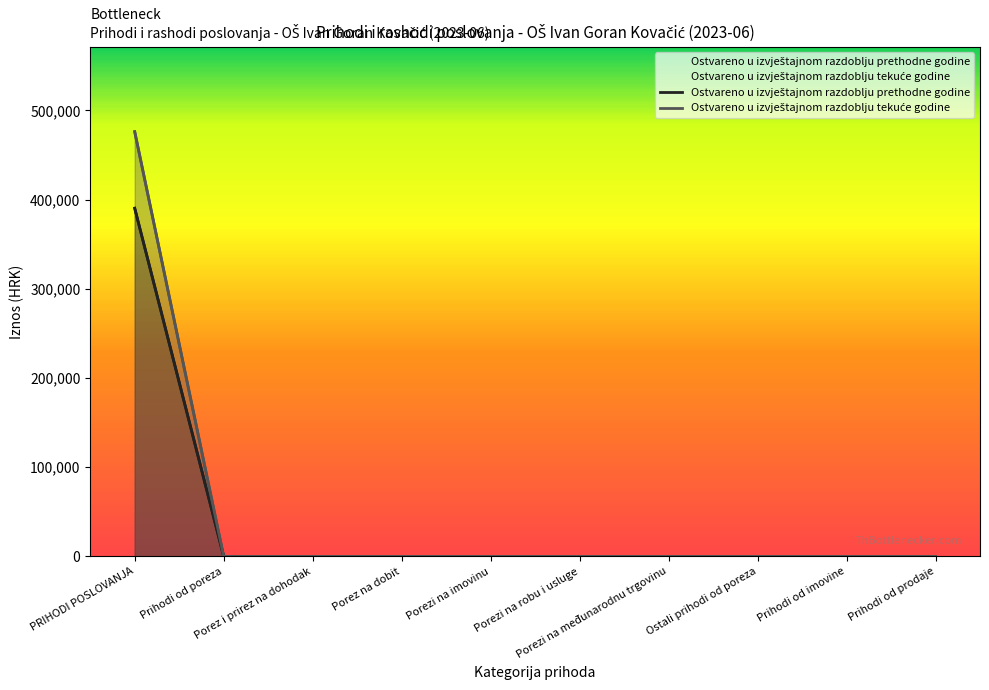

Which series has the largest range (max minus min)?

Ostvareno u izvještajnom razdoblju prethodne godine